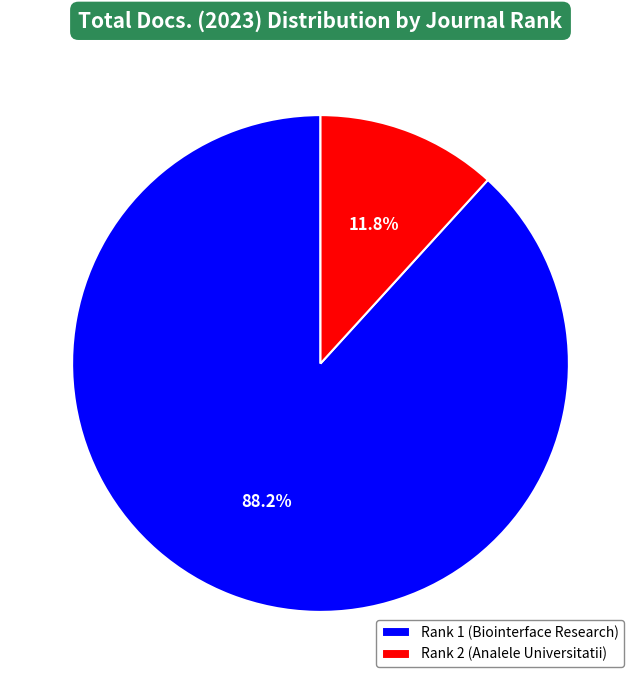

How many segments does this pie chart have?

2